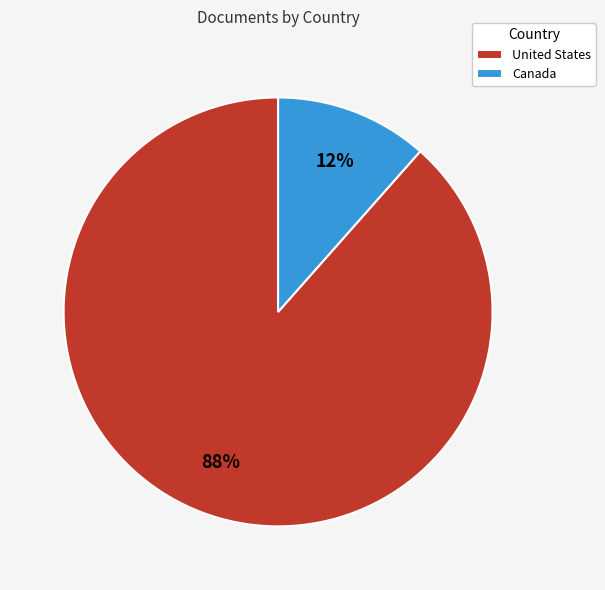

To the nearest percent, what is the combined percentage of Canada and United States?

100%